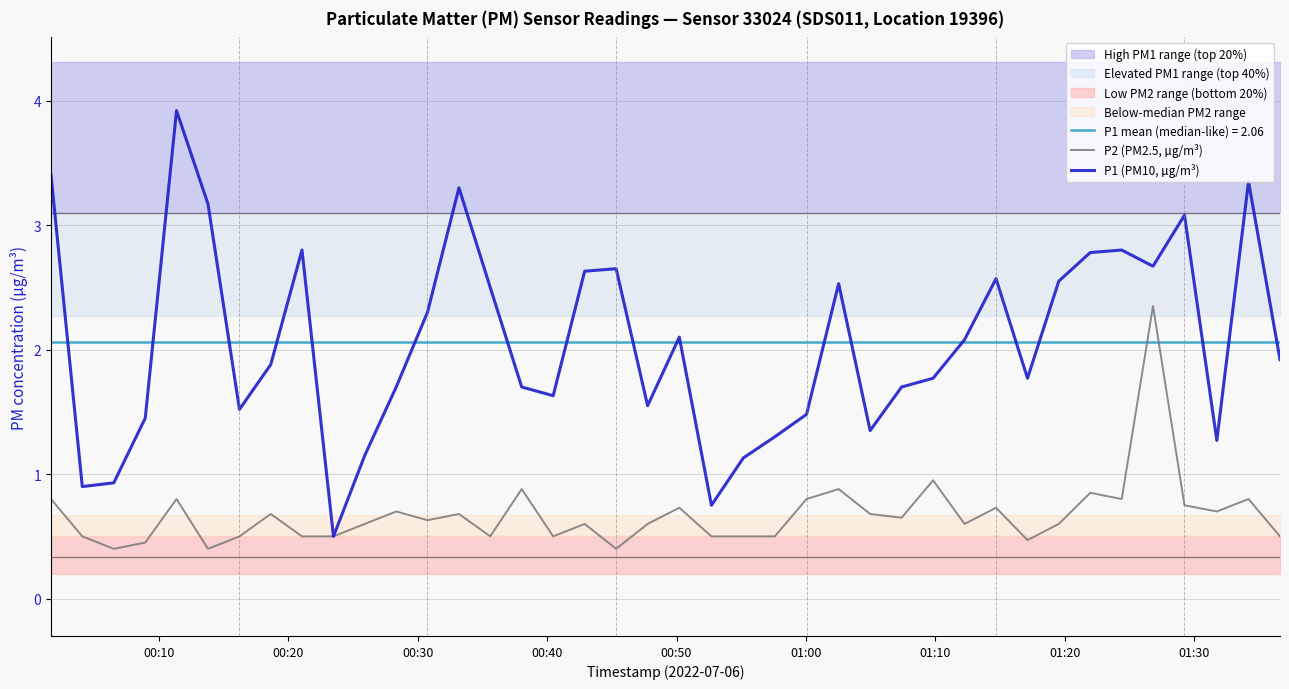

In P2 (PM2.5, µg/m³), how many points are lower than both neighbors (excluding endpoints)?

11